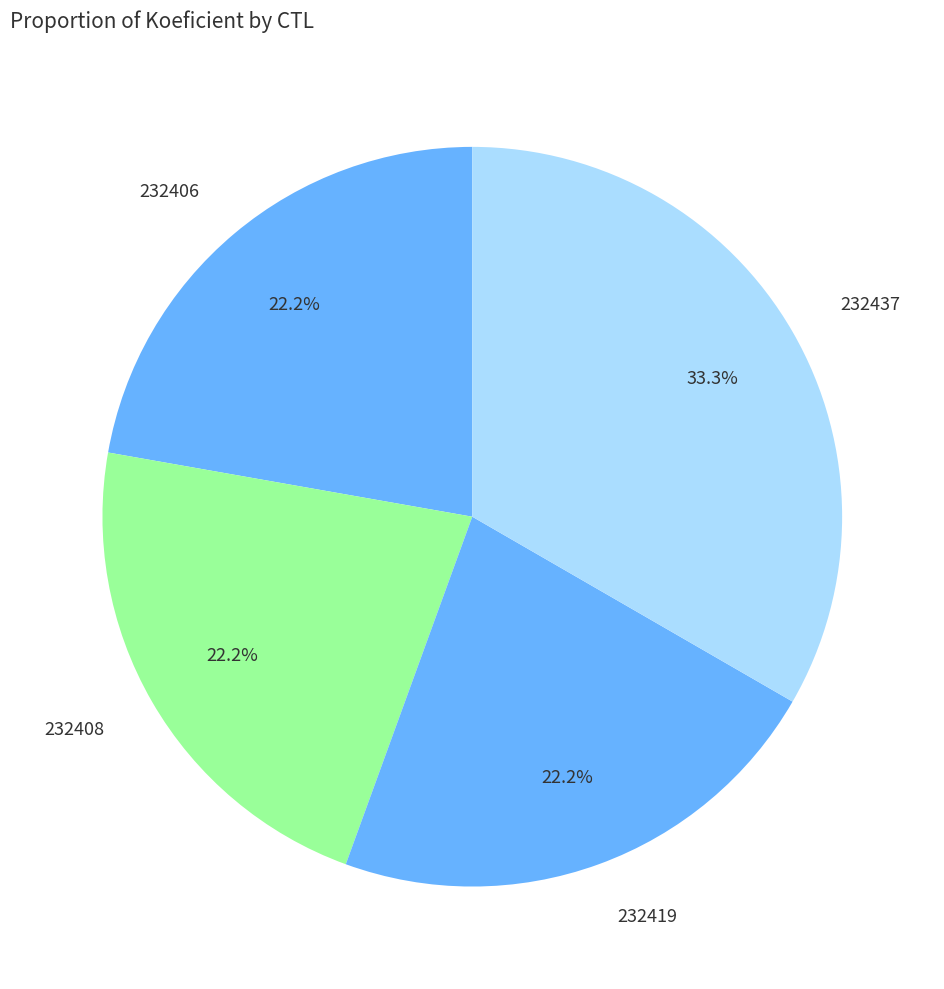

Is there any slice that represents more than half of the pie?

No